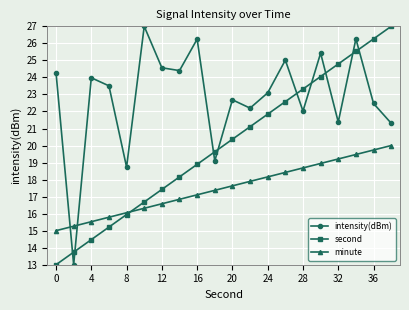

True or false: second and intensity(dBm) intersect in this chart.

True